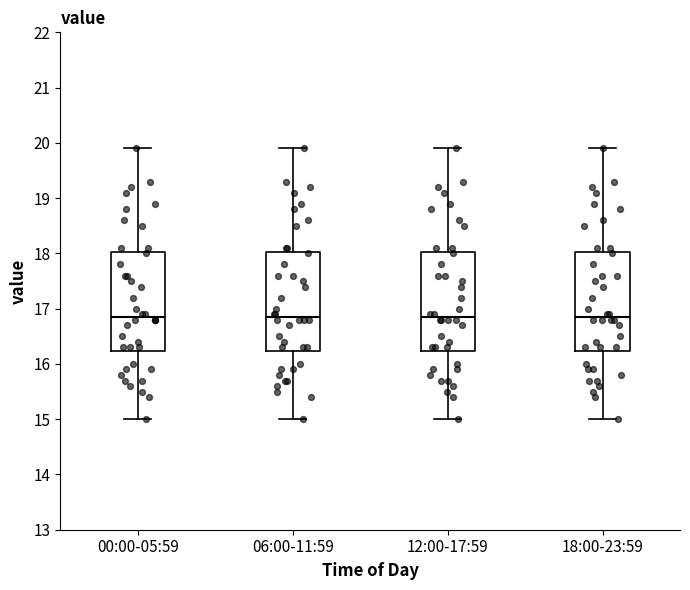

Reading left to right, transcribe this box plot: for each box, give where its median line is, the range the box spans, and where its two whiskers end, as read against the y-axis. The values are not printed on the chart, so give them approximately, as read against the axis.

00:00-05:59: median 16.9, box 16.2 to 18.0, whiskers 15.0 to 19.9
06:00-11:59: median 16.9, box 16.2 to 18.0, whiskers 15.0 to 19.9
12:00-17:59: median 16.9, box 16.2 to 18.0, whiskers 15.0 to 19.9
18:00-23:59: median 16.9, box 16.2 to 18.0, whiskers 15.0 to 19.9